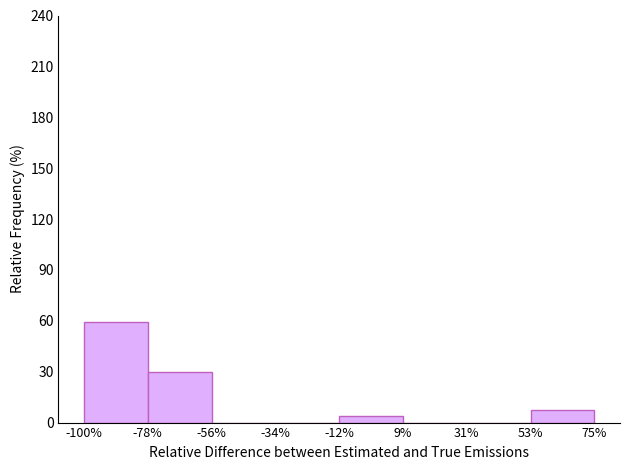

Reading left to right, extract all data points from this chart.

-100%=59.3	-78%=29.6	-56%=0.0	-34%=0.0	-12%=3.7	9%=0.0	31%=0.0	53%=7.4